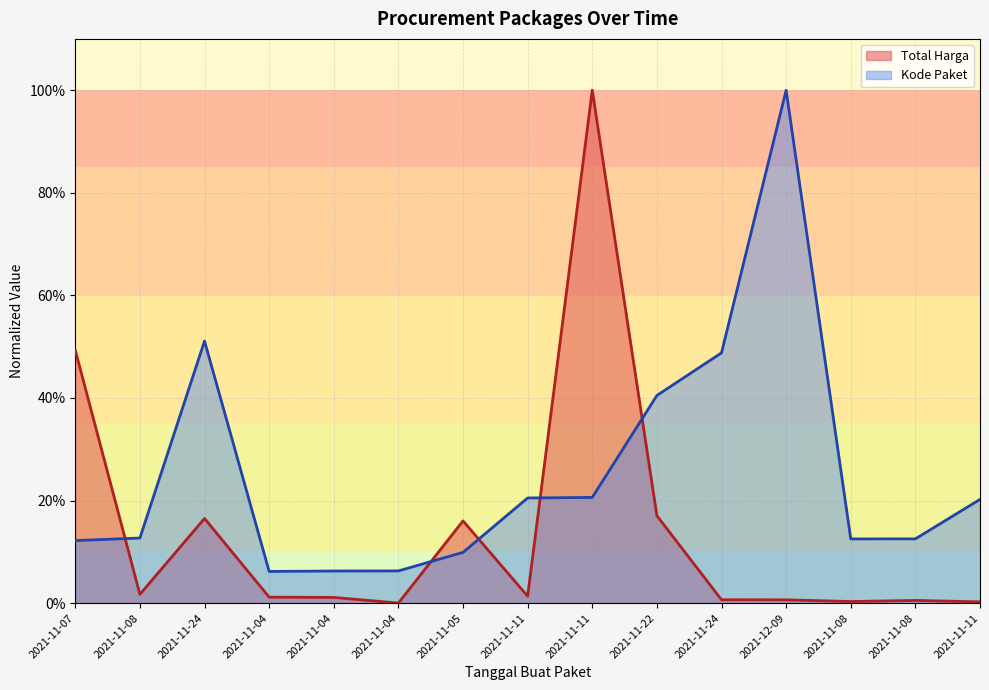

What is the label of the 13th point from the left?

2021-11-08